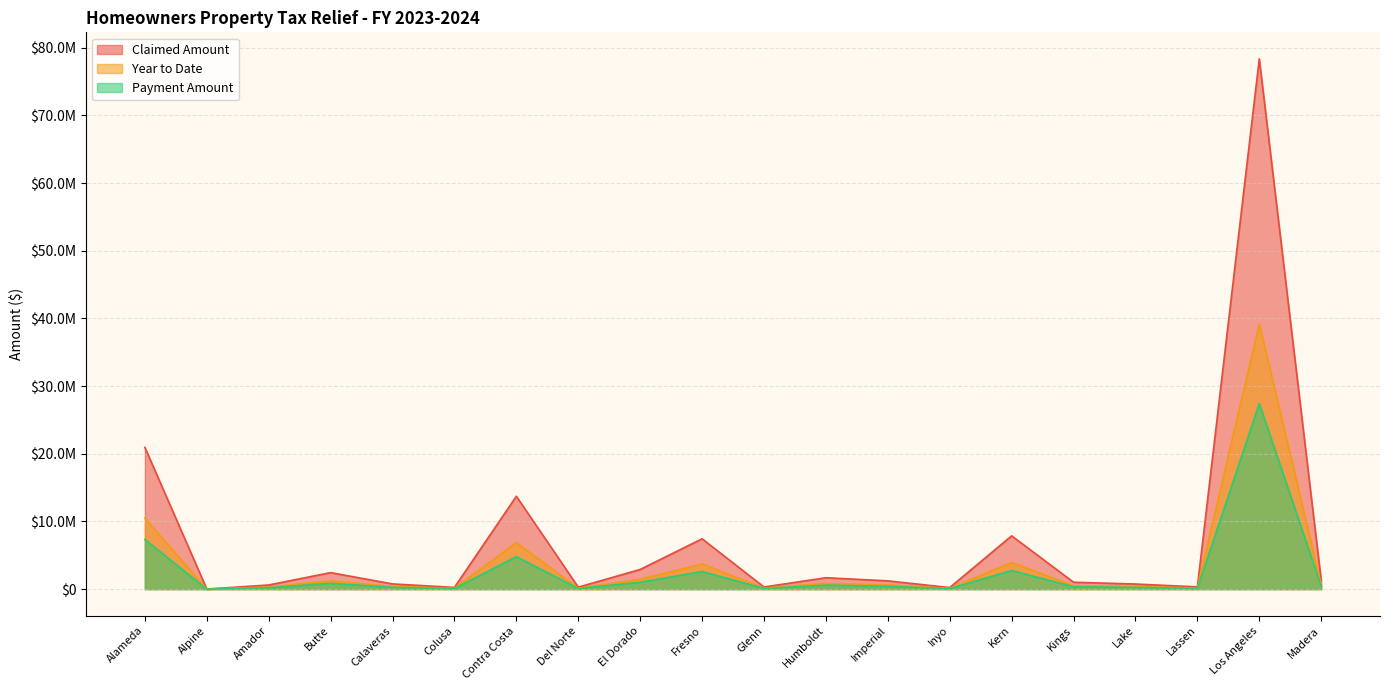

True or false: Year to Date has a value of 305831.7 at Madera.

False